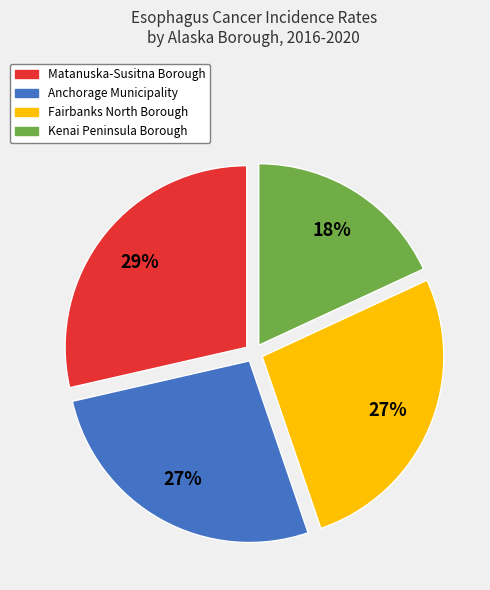

Is the sum of Anchorage Municipality and Kenai Peninsula Borough greater than half?

No